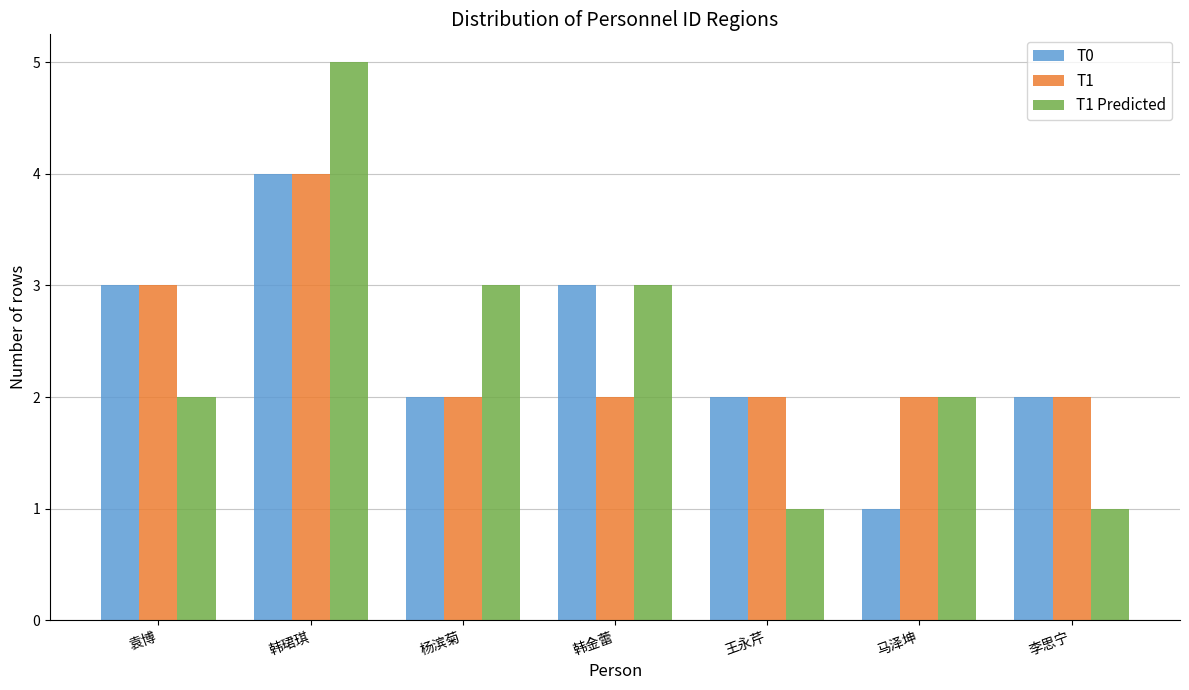

What is the label of the 4th bar from the left?

韩金蕾